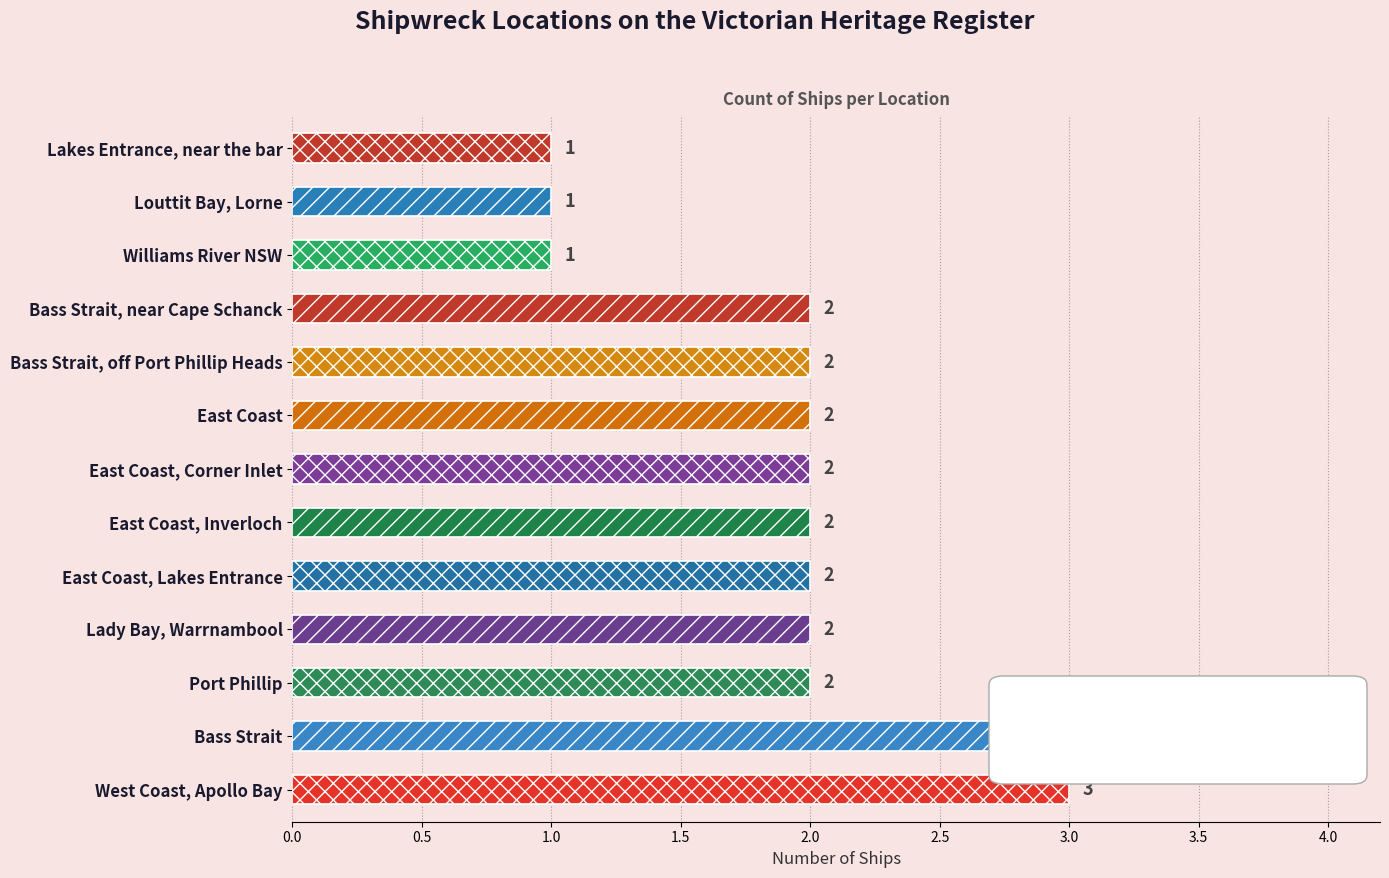

What is the smallest value displayed?

1